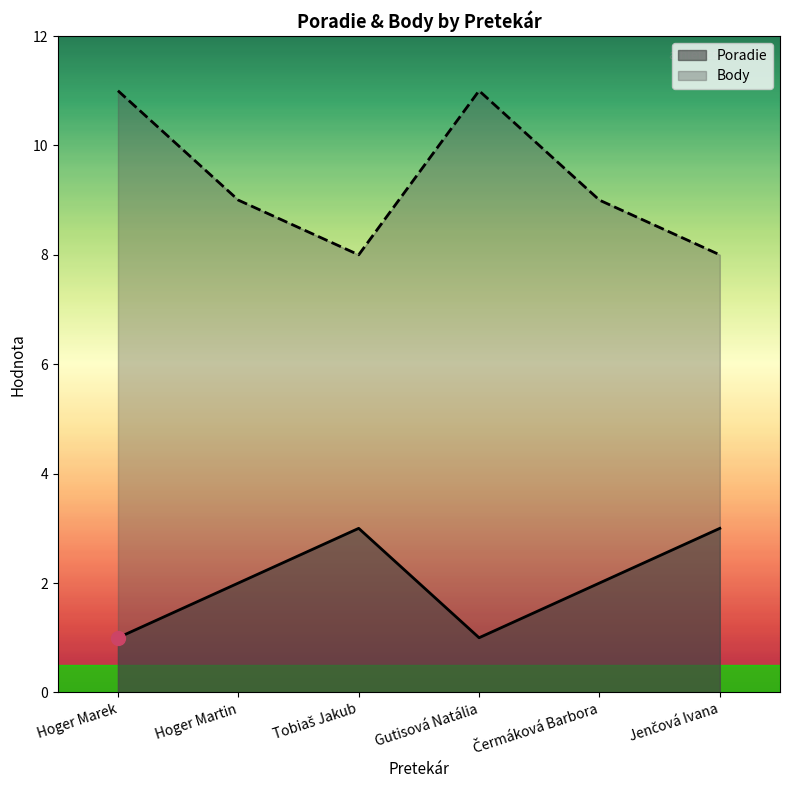

Reading right to left, transcribe all the data shown in this chart.

Poradie: Jenčová Ivana=3	Čermáková Barbora=2	Gutisová Natália=1	Tobiaš Jakub=3	Hoger Martin=2	Hoger Marek=1
Body: Jenčová Ivana=8	Čermáková Barbora=9	Gutisová Natália=11	Tobiaš Jakub=8	Hoger Martin=9	Hoger Marek=11